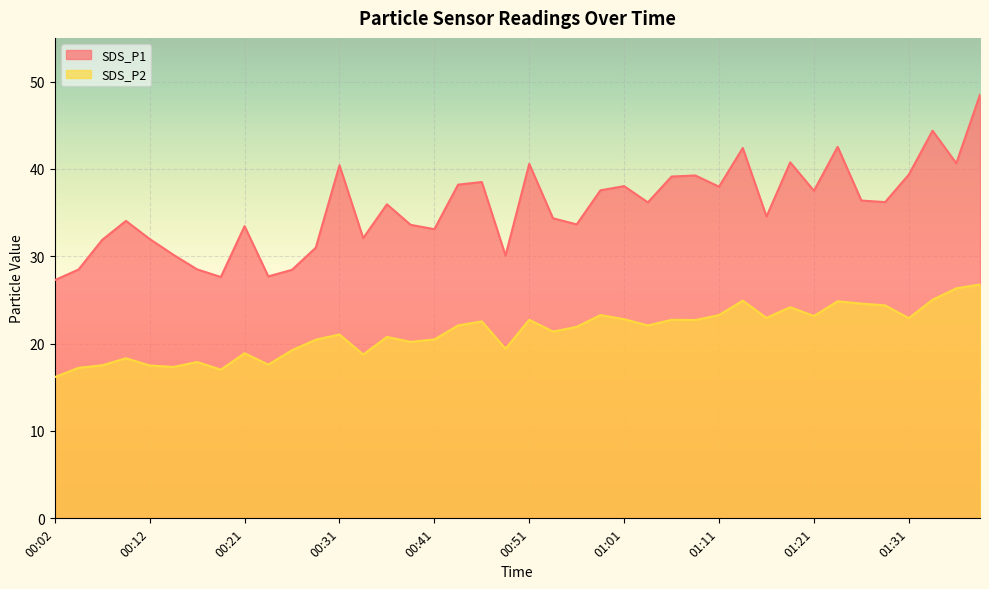

The SDS_P1 series shows 24.2 at 00:44. True or false?

False